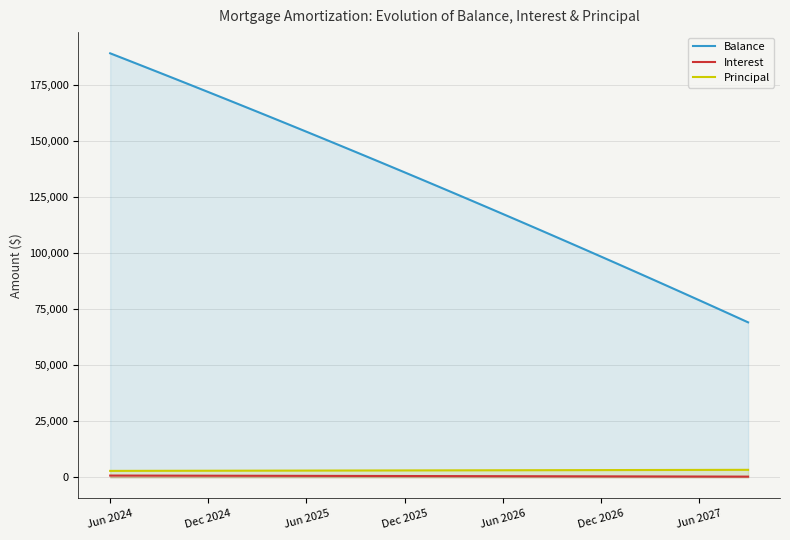

Which series has the largest total across all categories?

Balance